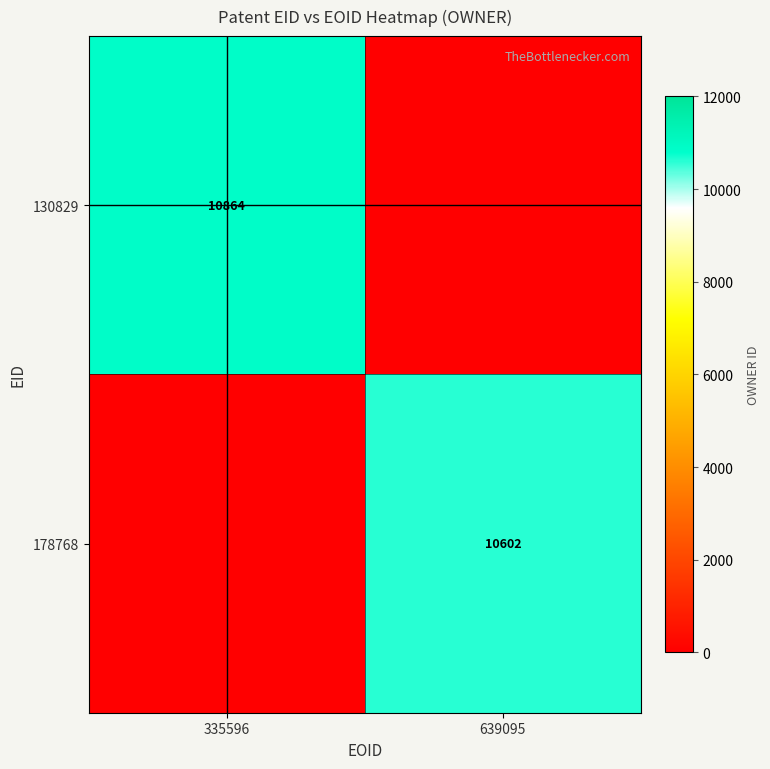

The value of 130829 at 335596 is 10864. True or false?

True